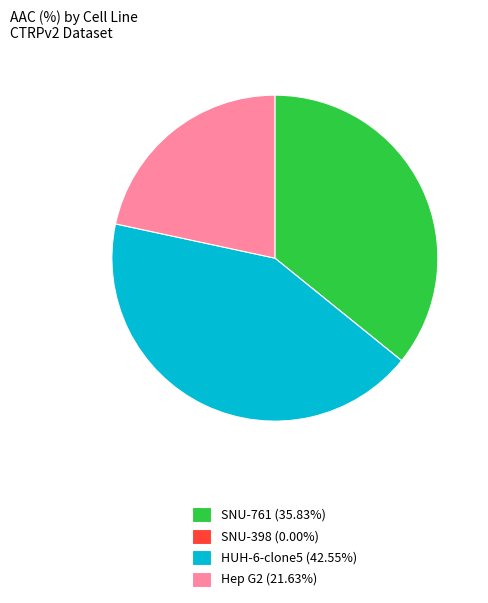

The SNU-761 slice represents 36% of the pie. True or false?

True